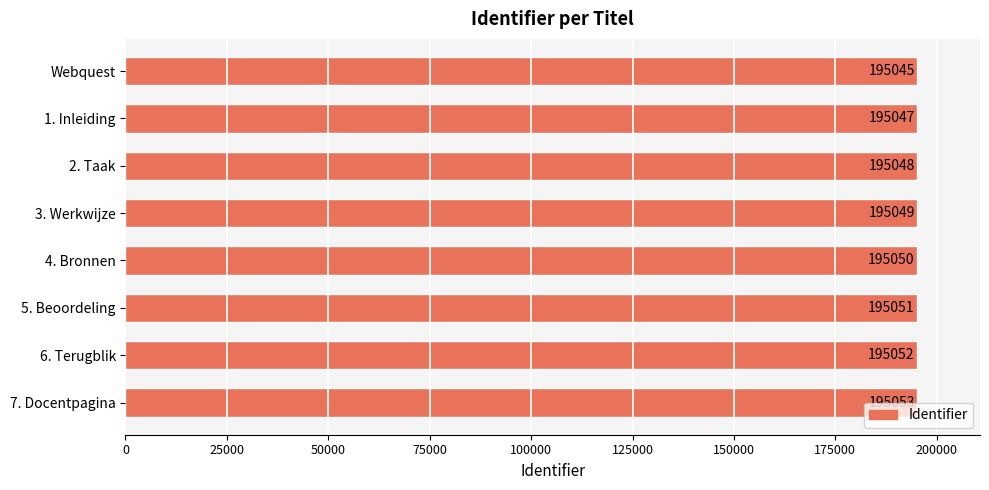

The chart shows a value of 195052 at 6. Terugblik. True or false?

True